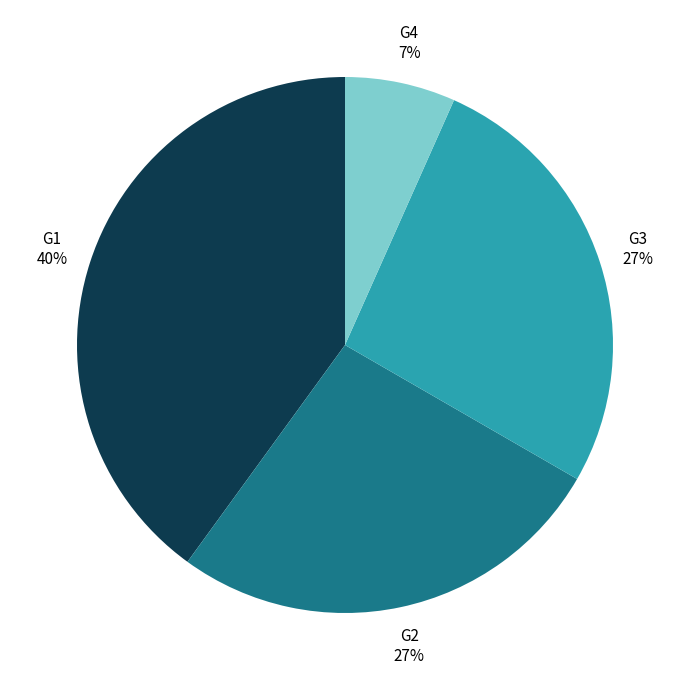

Do G3 and G4 together represent more than half of the pie?

No